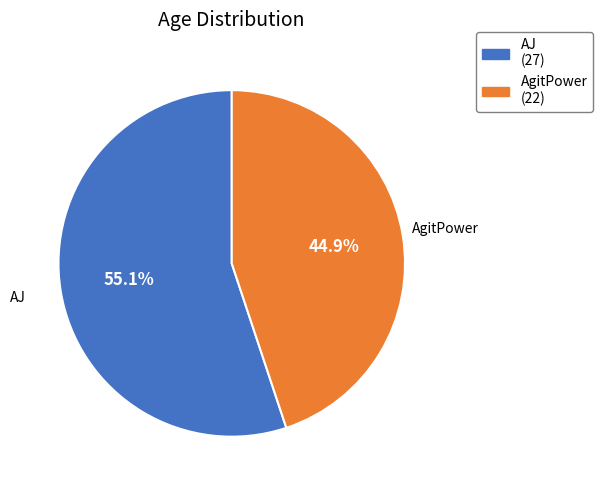

To the nearest percent, what percentage of the pie is AJ?

55%